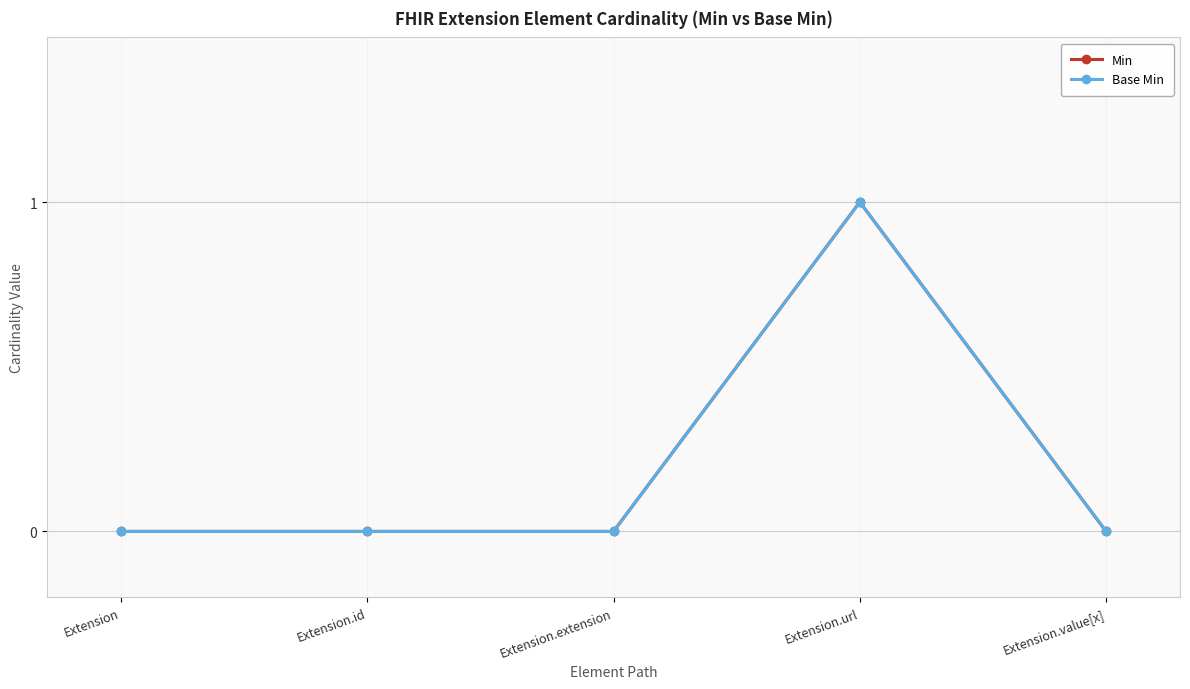

Is this an area chart (filled region under the line)?

No